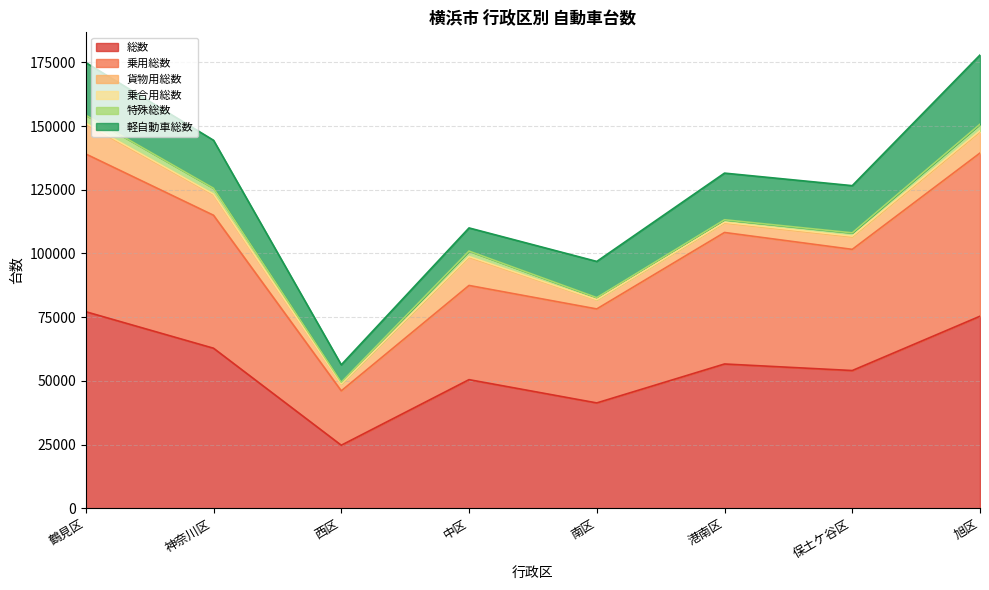

What position from the left is 西区?

3